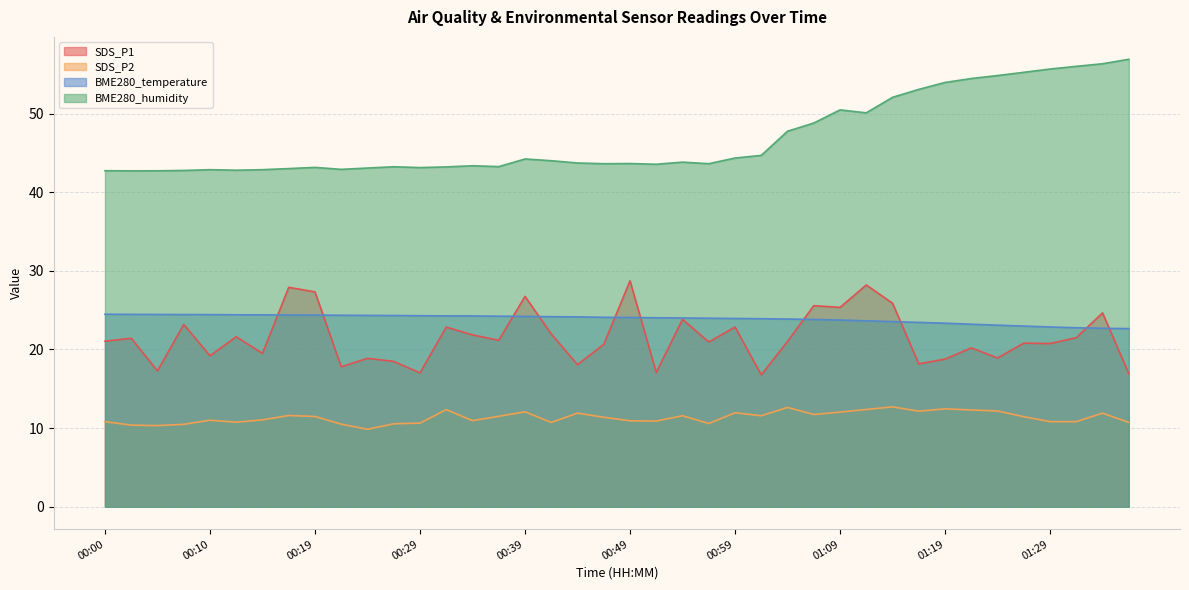

Which series has the widest spread of values?

BME280_humidity